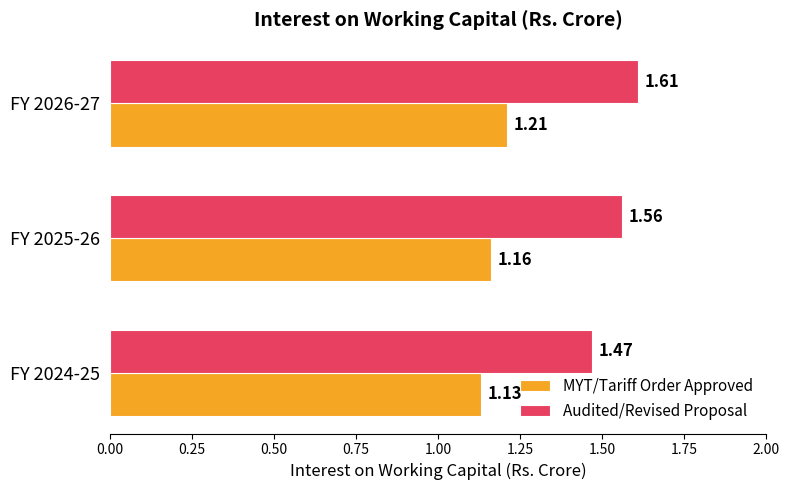

What is the sum of all Audited/Revised Proposal values?

4.6